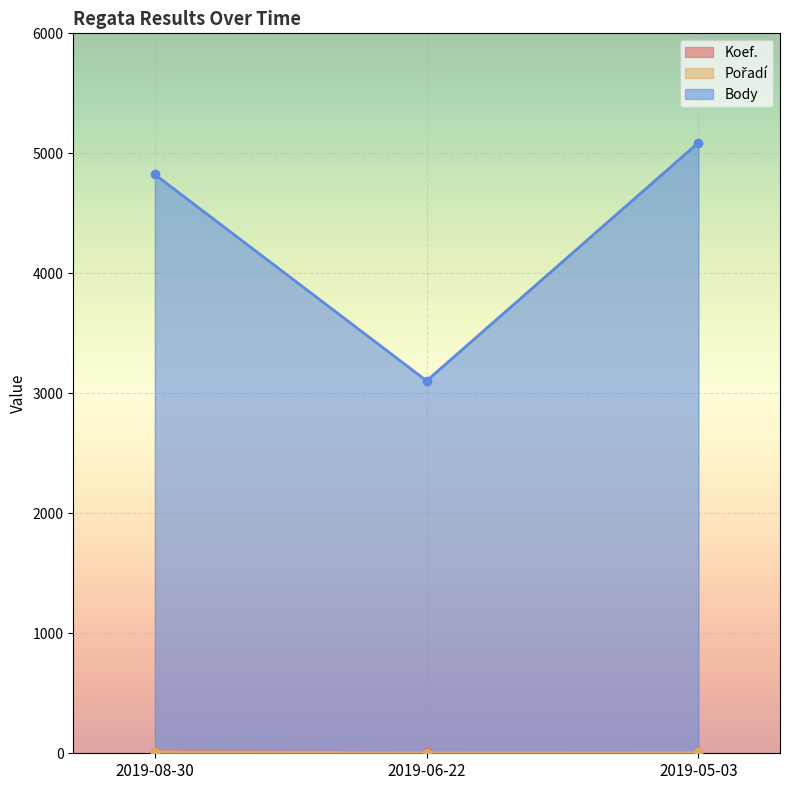

What value does the Body series have at 2019-06-22, to the nearest 10?

3100